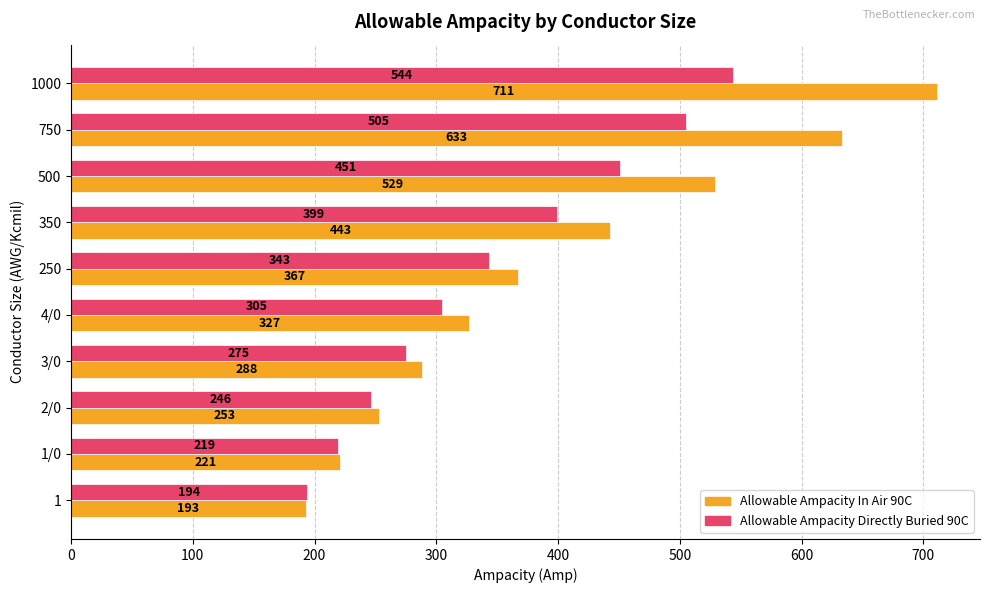

Which series has the largest range (max minus min)?

Allowable Ampacity In Air 90C